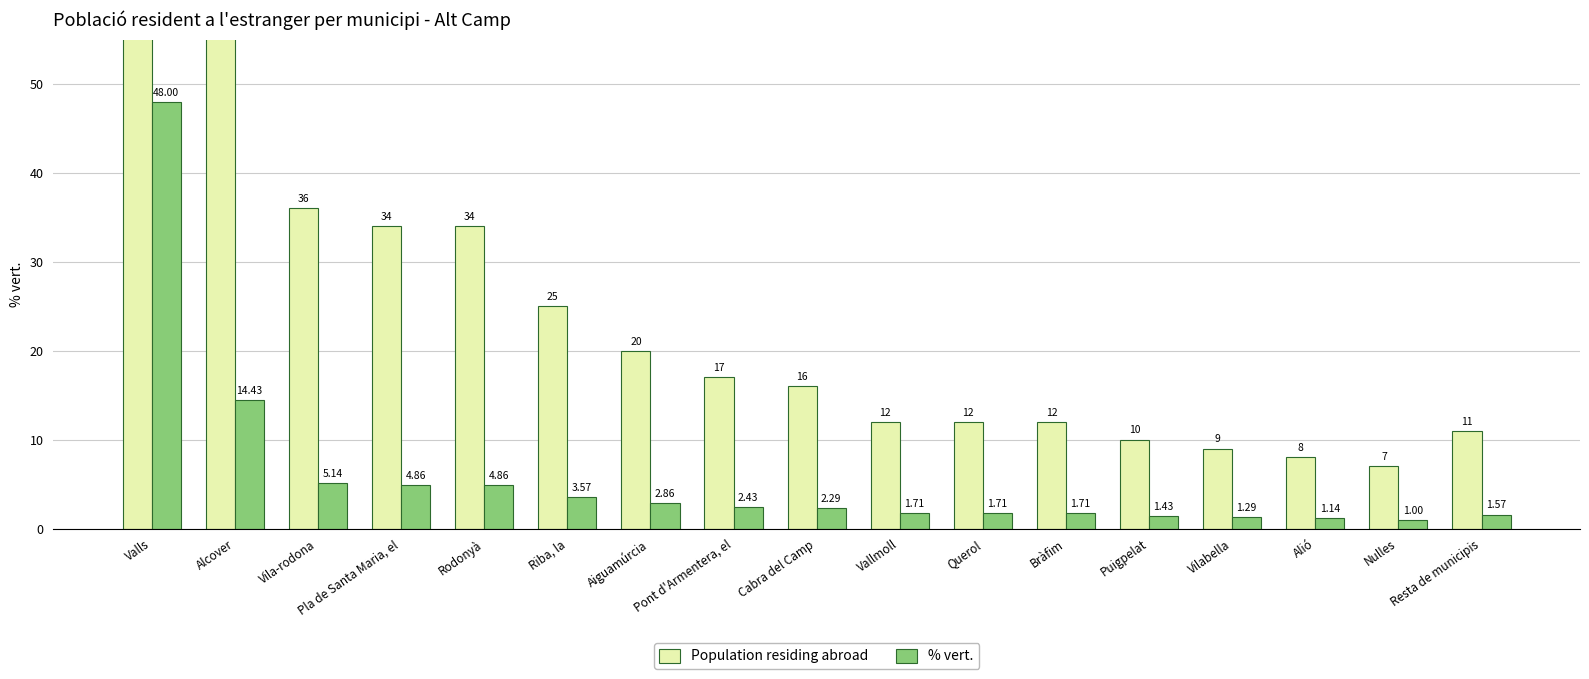

The value of Population residing abroad at Puigpelat is 6.4. True or false?

False